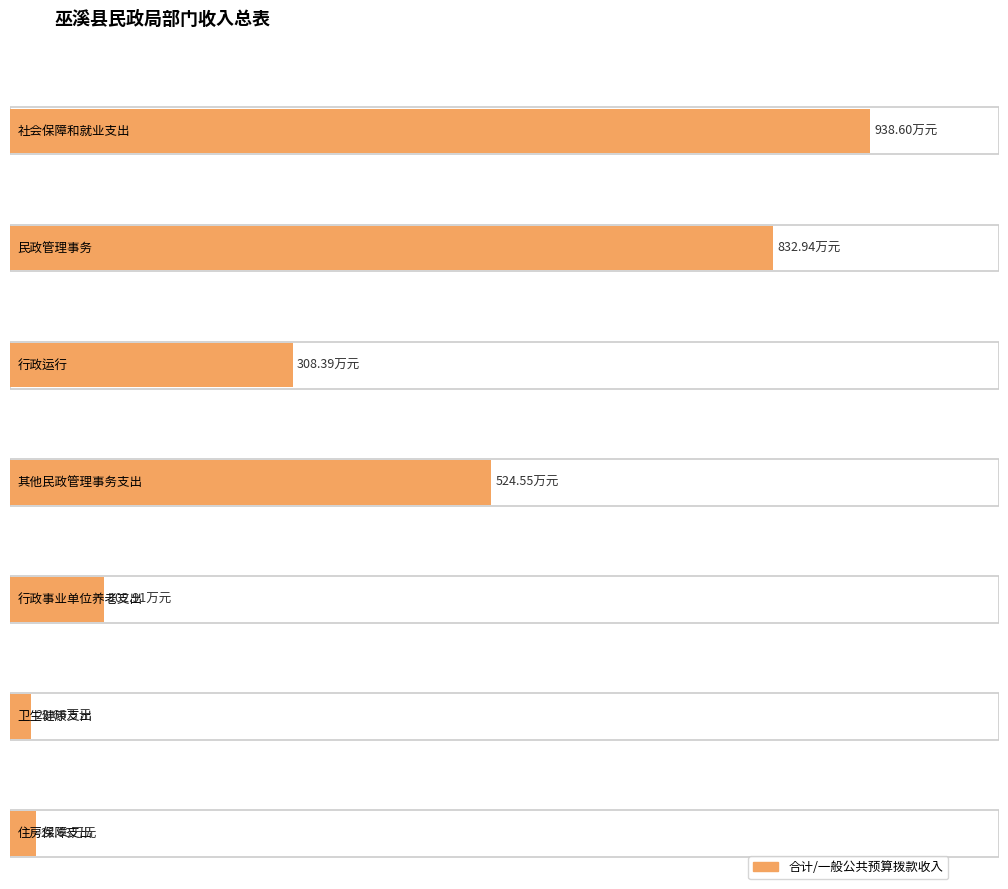

How many data points in 一般公共预算拨款收入 are above 308?

4